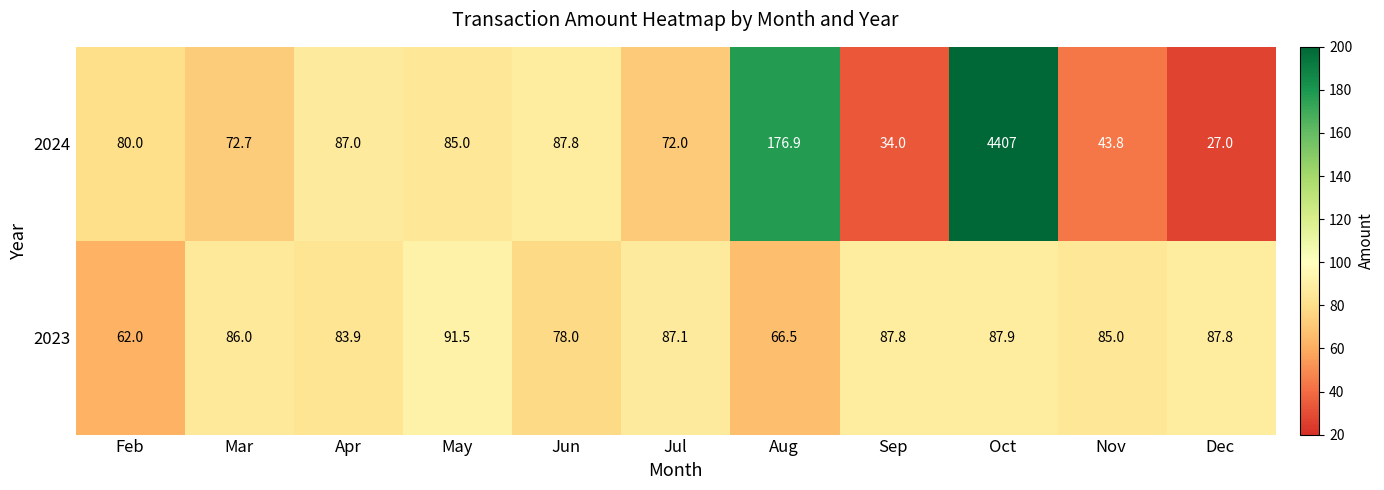

Which label corresponds to the largest value in the chart?

Oct